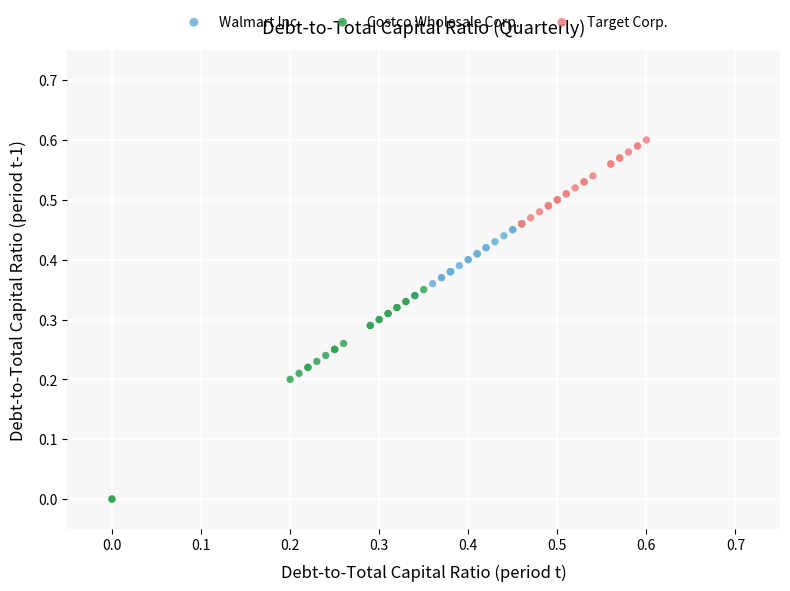

Which series has the largest Y range (max minus min)?

Costco Wholesale Corp.